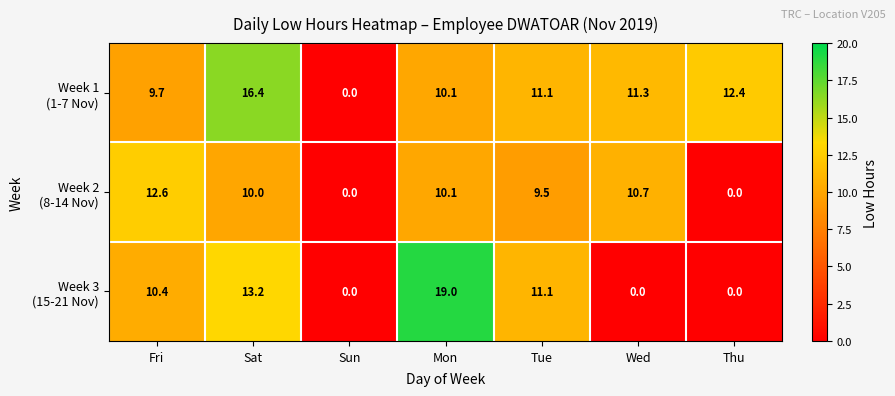

What is the total value across all series at Wed?

22.0